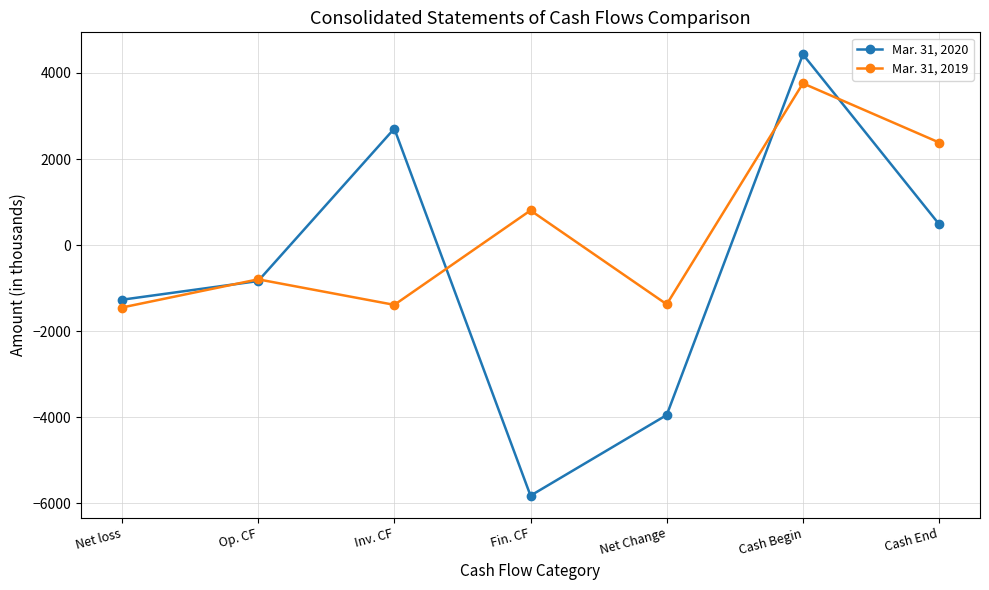

Which series has the largest total across all categories?

Mar. 31, 2019